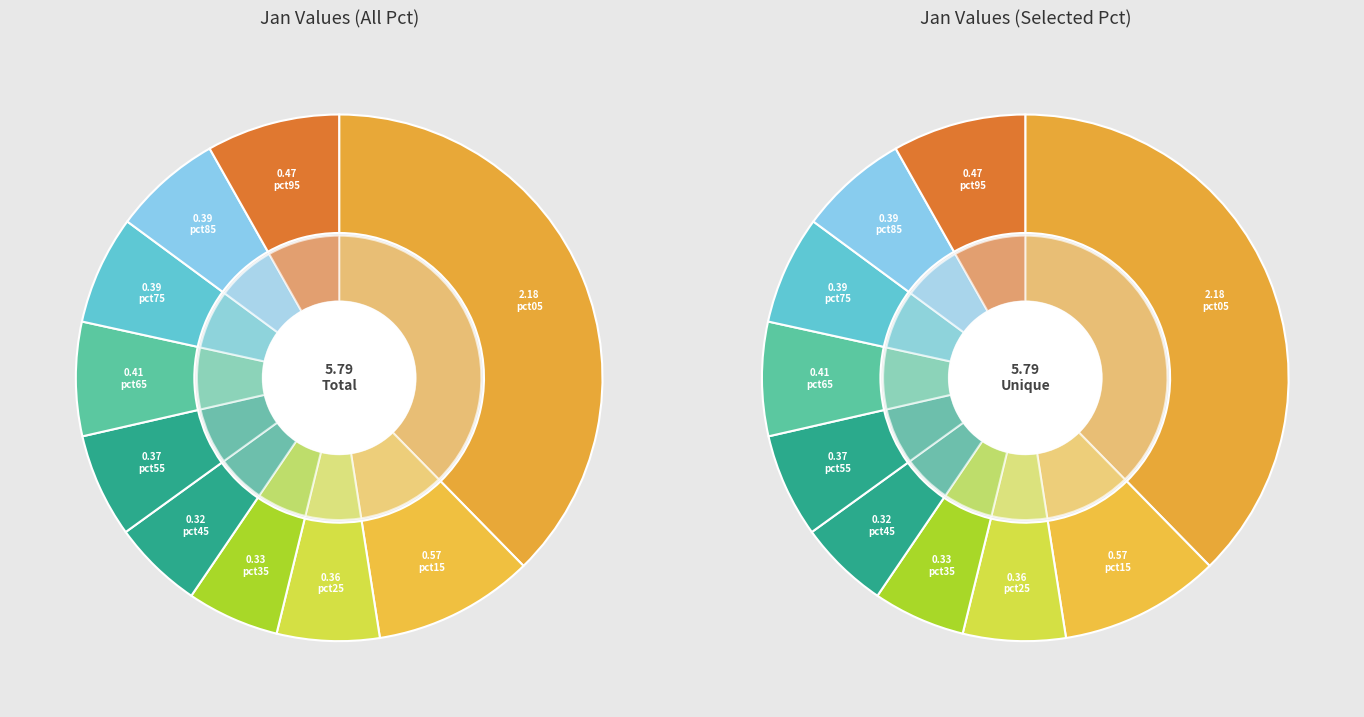

The pct45 slice represents 6% of the pie. True or false?

True